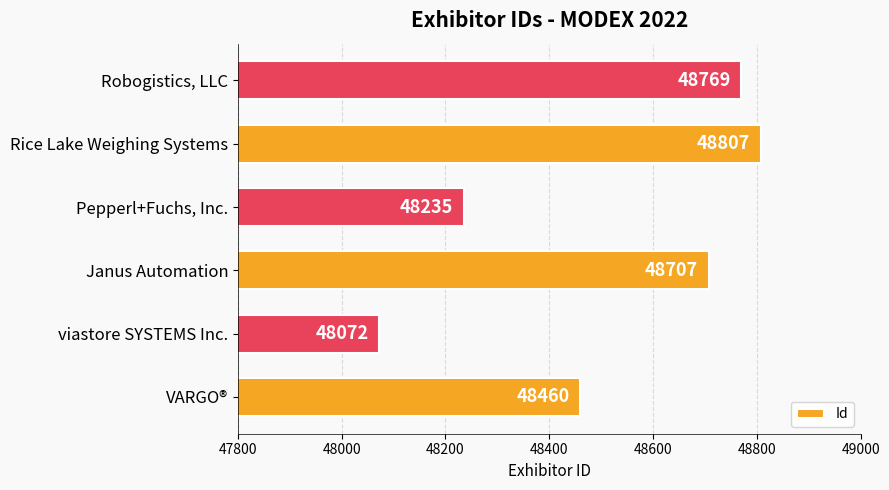

Count the number of data series in this chart.

1